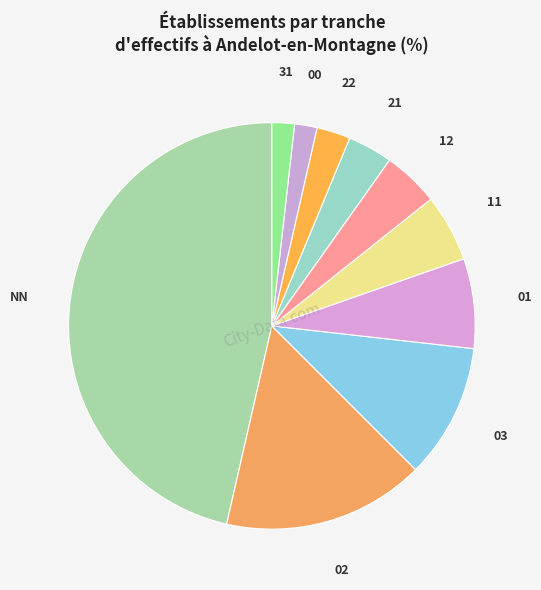

Which slice is the largest?

NN